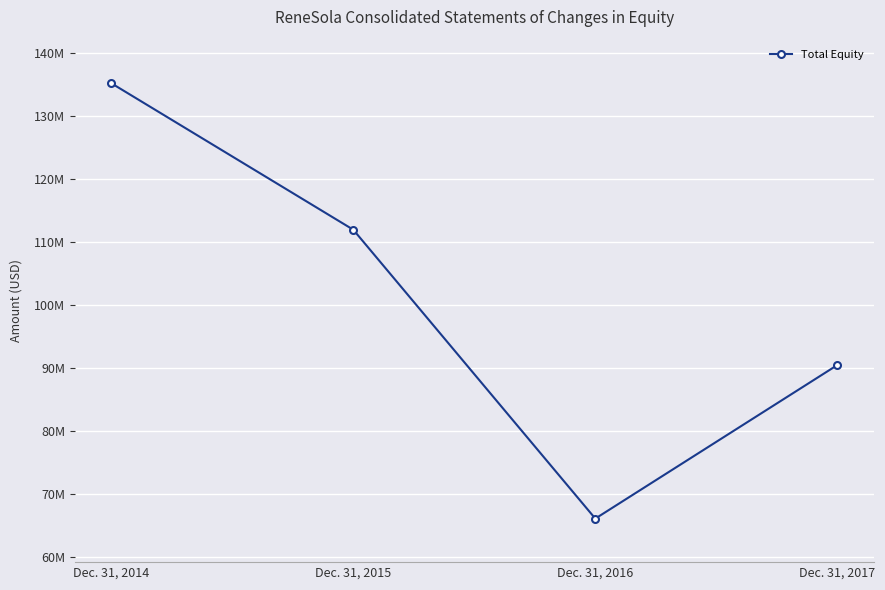

Approximately how many times larger is the value at Dec. 31, 2017 compared to Dec. 31, 2014?

0.7